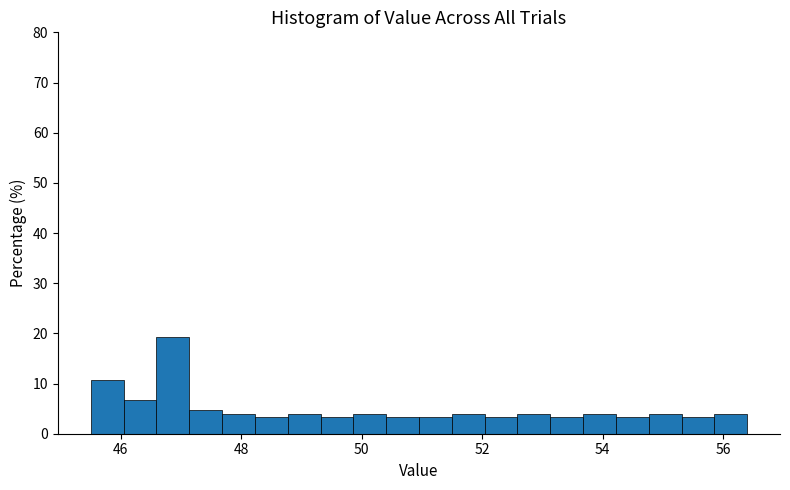

Read against the x-axis, roughly where is the centre of the tallest bar?

46.8